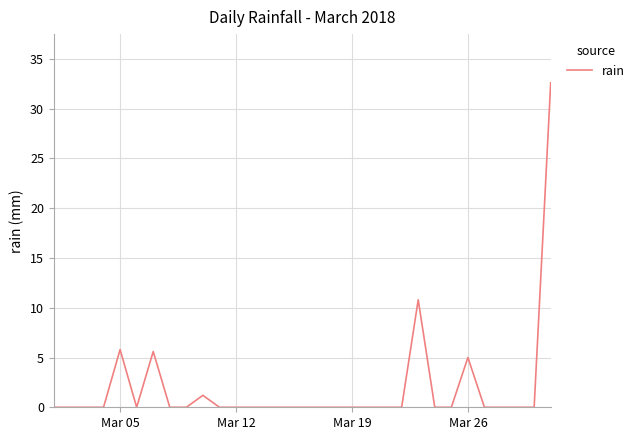

What is the difference between the maximum and minimum values?

32.6